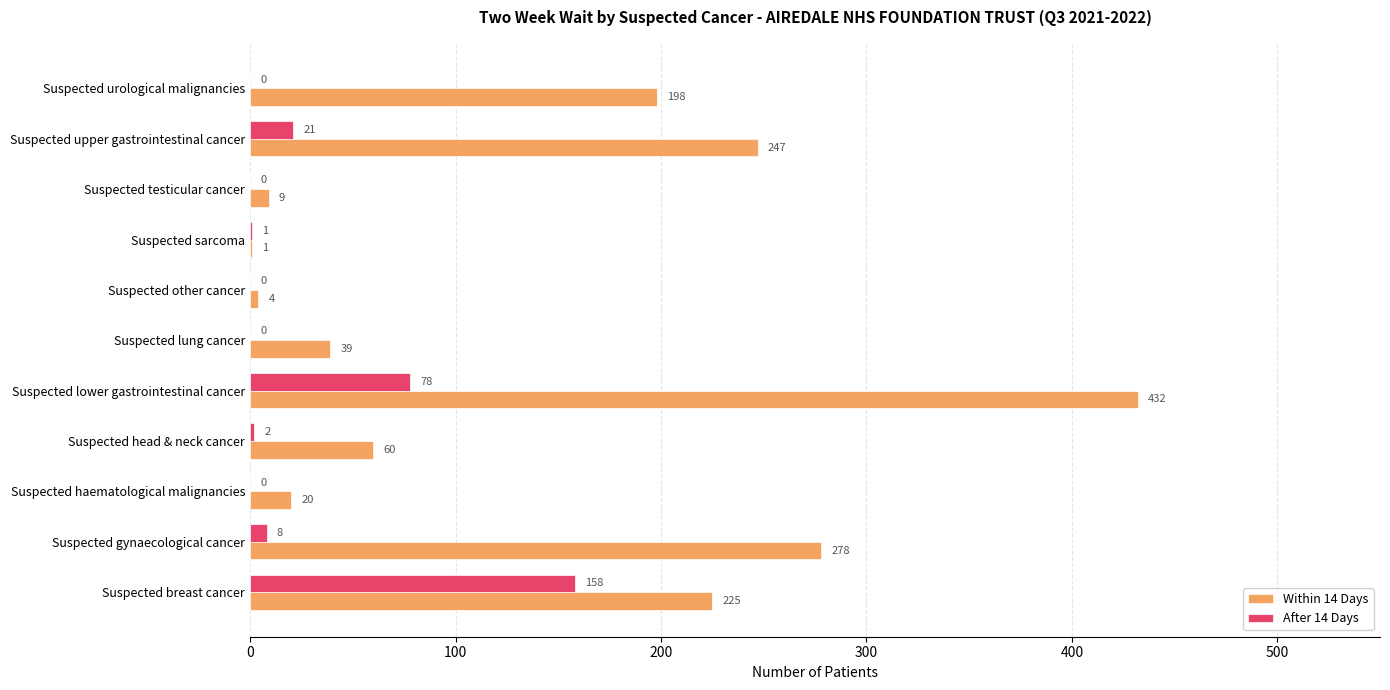

What is the greatest value displayed?

432